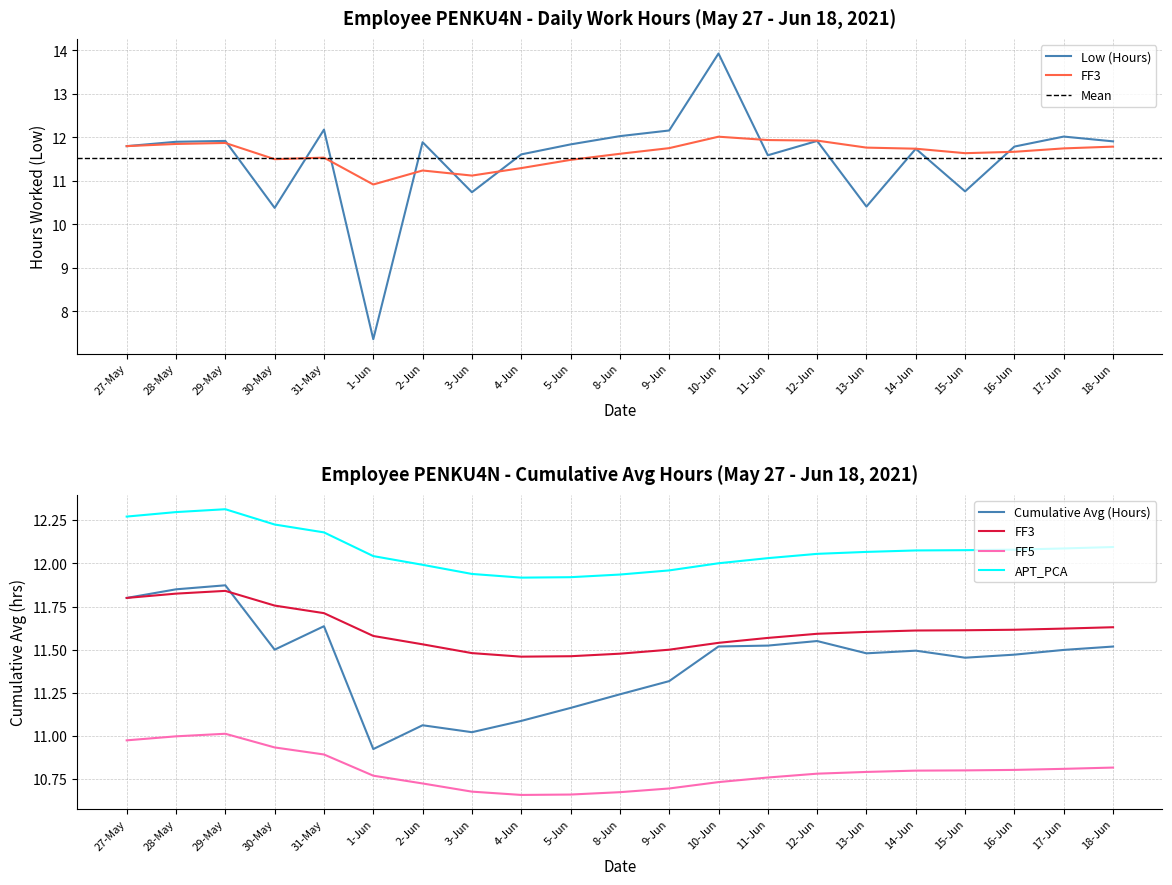

Is this an area chart (filled region under the line)?

No